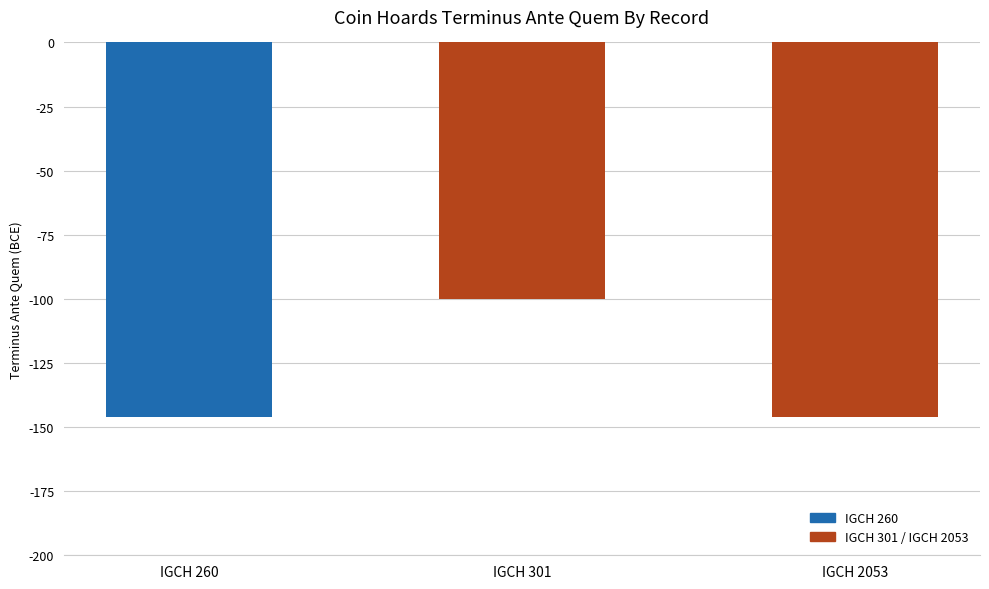

True or false: the data shows -211 at IGCH 260.

False